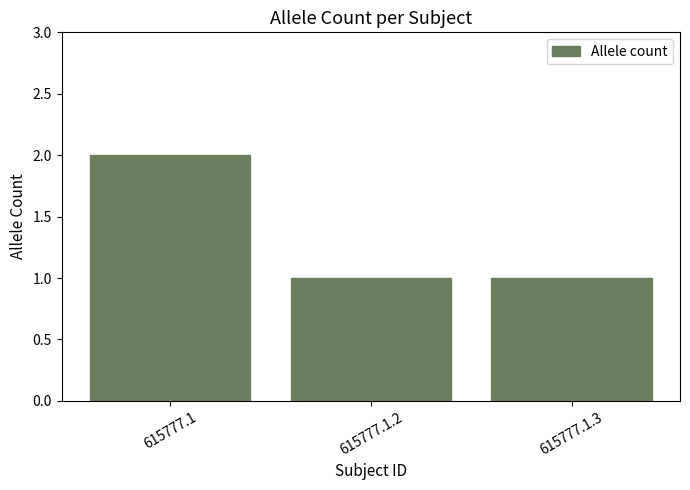

What position from the right is 615777.1?

3